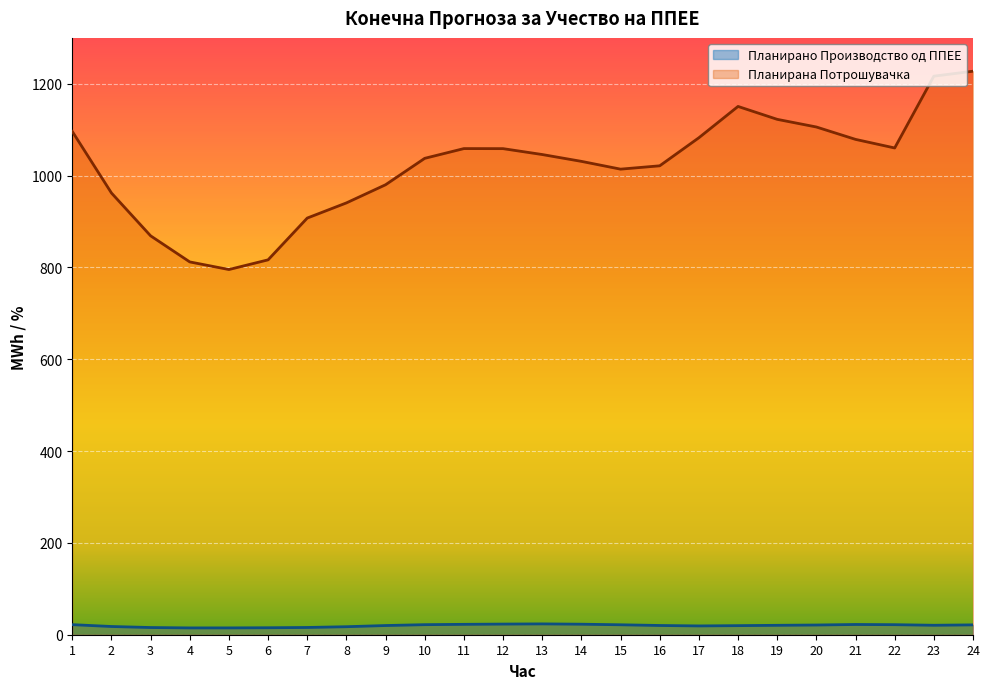

Reading right to left, what are all the values shown in this chart?

Планирано Производство од ППЕЕ: 24=21.4	23=20.6	22=21.9	21=22.3	20=21.1	19=20.5	18=19.8	17=19.2	16=20.1	15=21.6	14=22.9	13=23.6	12=23.2	11=22.6	10=21.9	9=20.0	8=17.4	7=15.8	6=15.2	5=14.9	4=14.8	3=15.7	2=17.9	1=21.9
Планирана Потрошувачка: 24=1227.4	23=1216.6	22=1060.2	21=1078.9	20=1105.9	19=1122.6	18=1150.7	17=1082.5	16=1021.4	15=1014.1	14=1031.1	13=1045.9	12=1058.8	11=1058.9	10=1037.7	9=980.1	8=940.6	7=907.6	6=816.5	5=795.4	4=812.0	3=868.9	2=962.2	1=1096.2